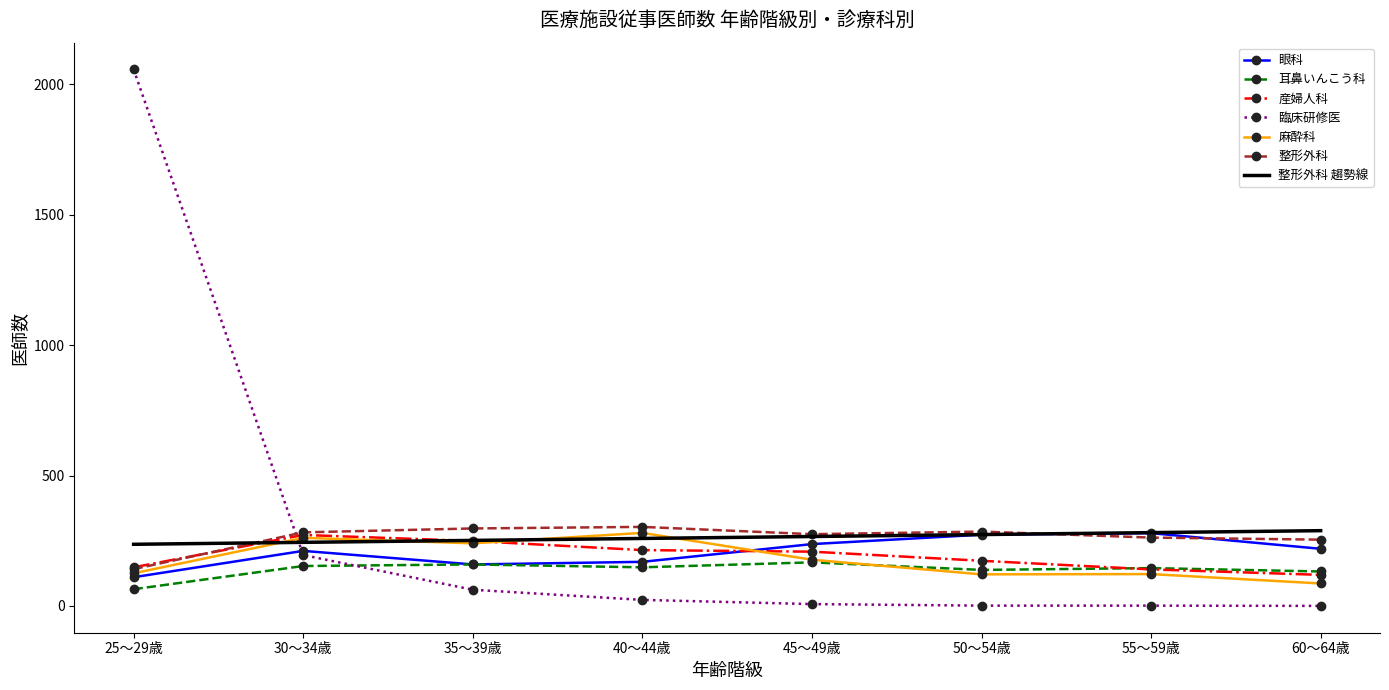

Is it true that 耳鼻いんこう科 equals 224 at 60～64歳?

False